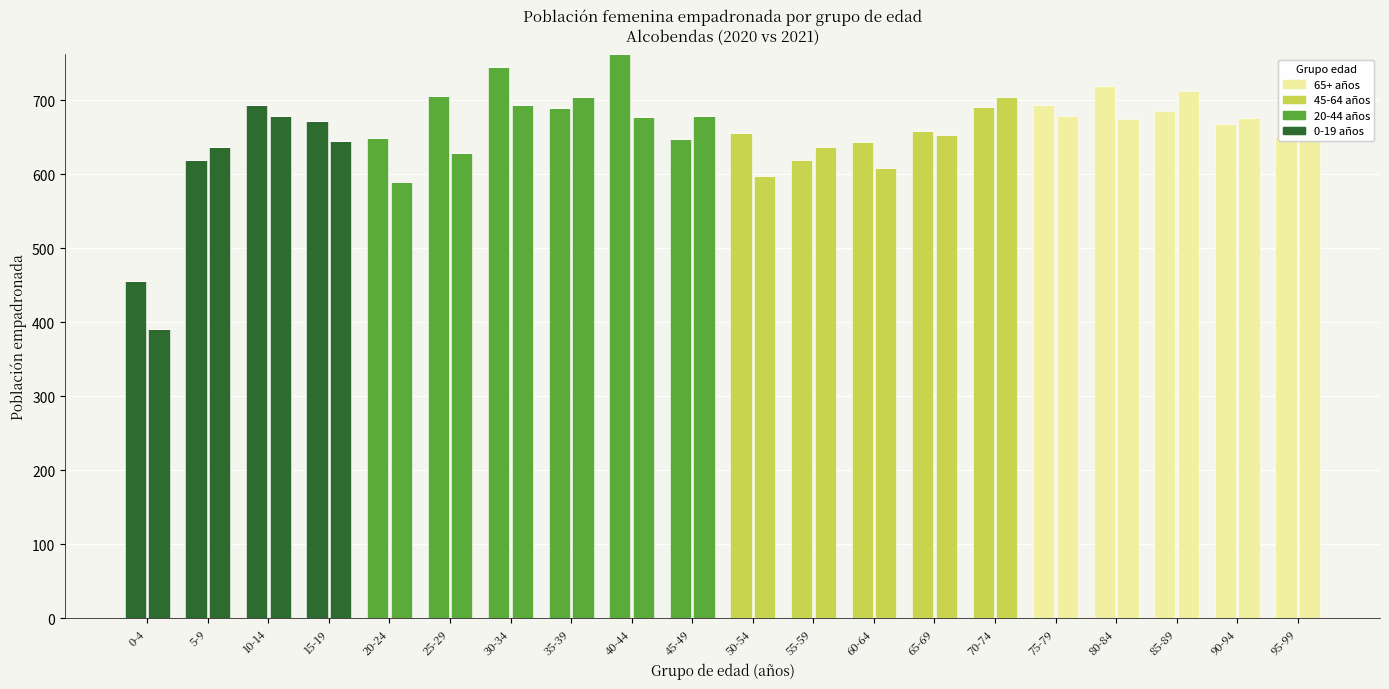

What is the label of the 2nd bar from the left?

5-9